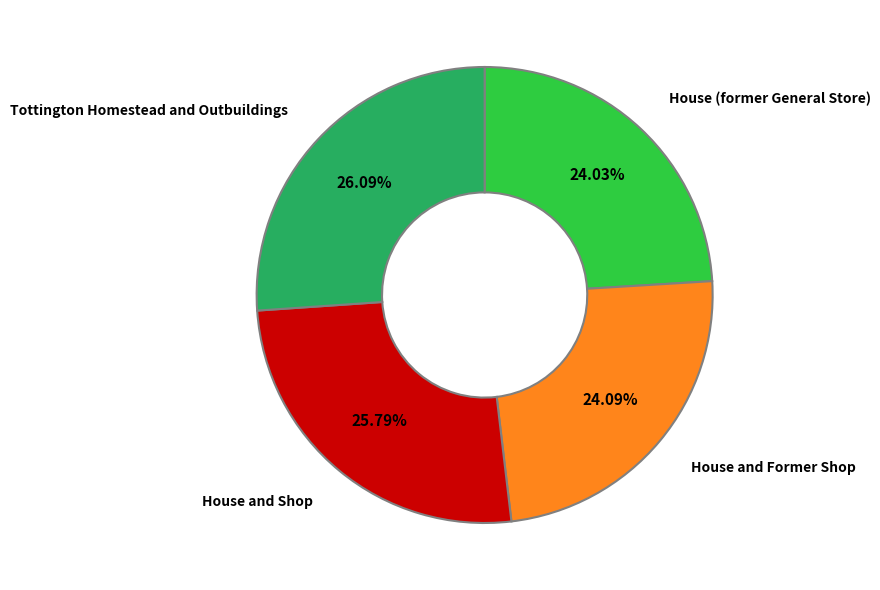

Approximately how many times larger is the value at House (former General Store) compared to House and Shop?

0.9